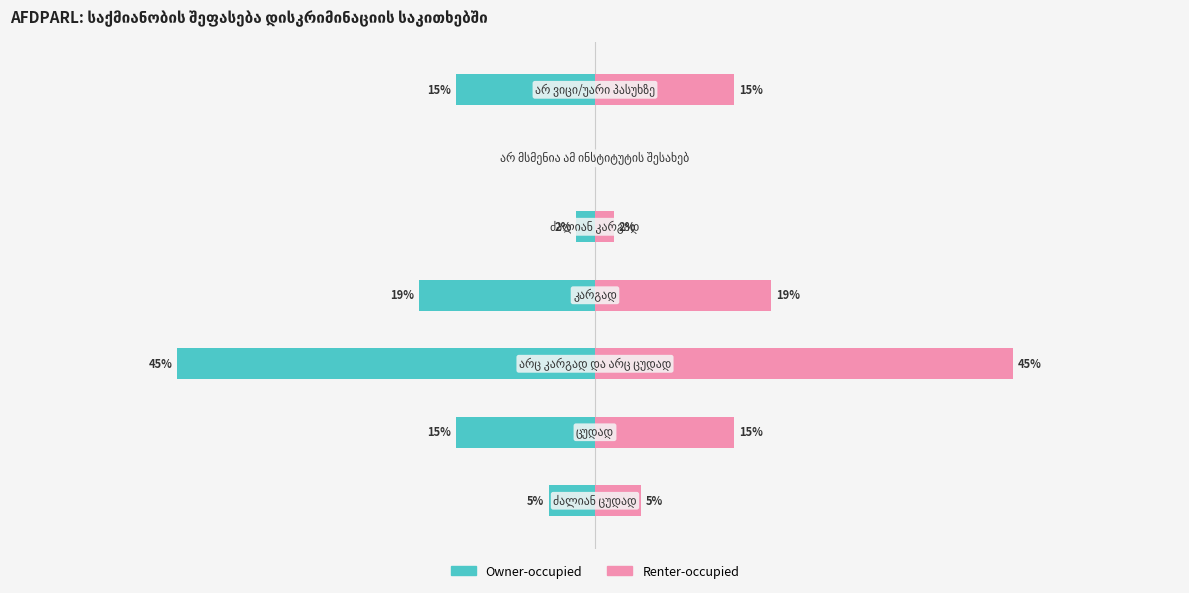

Is the value of Owner-occupied at 6 greater than the value of Renter-occupied at 4?

No